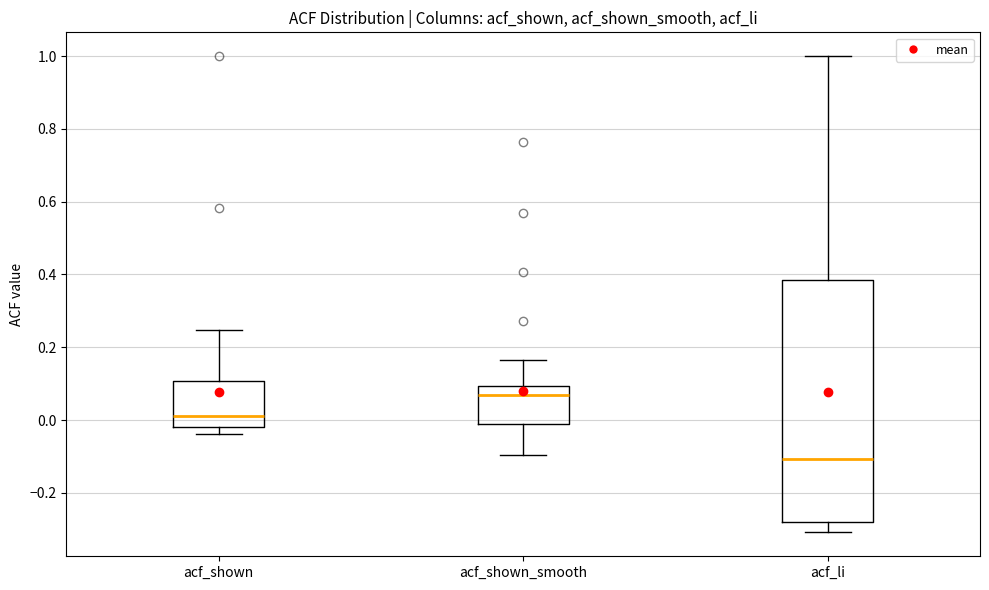

Reading left to right, read every box against the y-axis: the position of its median line, the range the box covers, and the ends of its whiskers. The values are not printed on the chart, so give them approximately, as read against the axis.

acf_shown: median 0.02, box -0.02 to 0.10, whiskers -0.04 to 0.24
acf_shown_smooth: median 0.06, box -0.02 to 0.10, whiskers -0.10 to 0.16
acf_li: median -0.10, box -0.28 to 0.38, whiskers -0.30 to 1.00